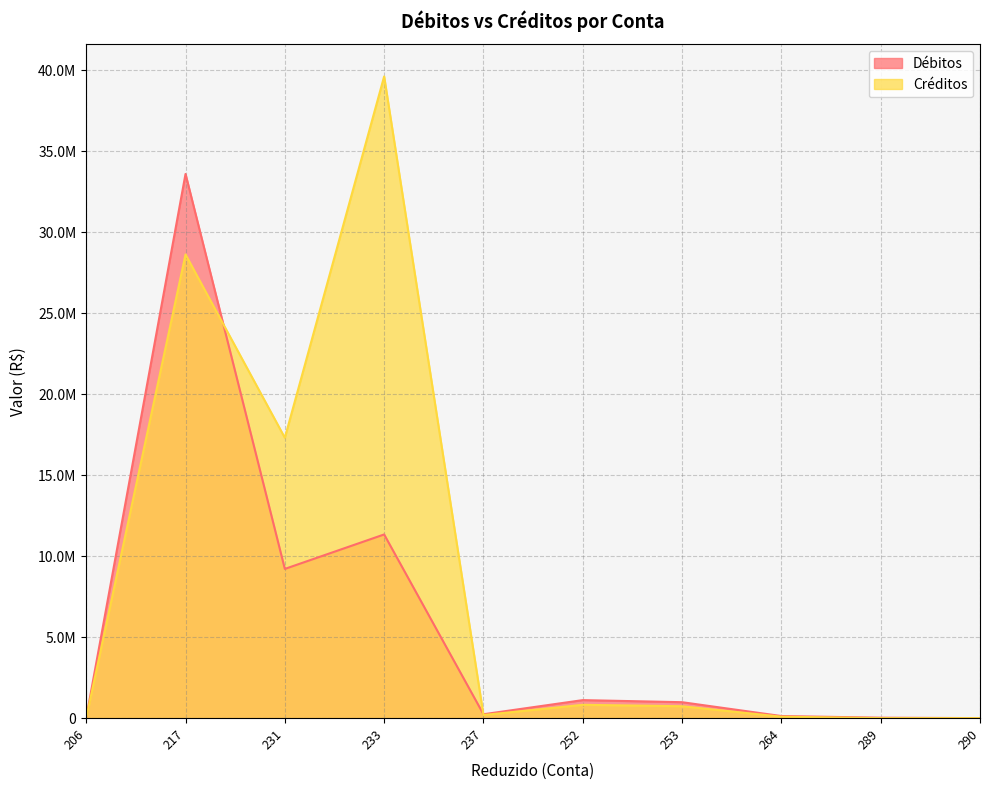

True or false: Débitos and Créditos intersect in this chart.

True